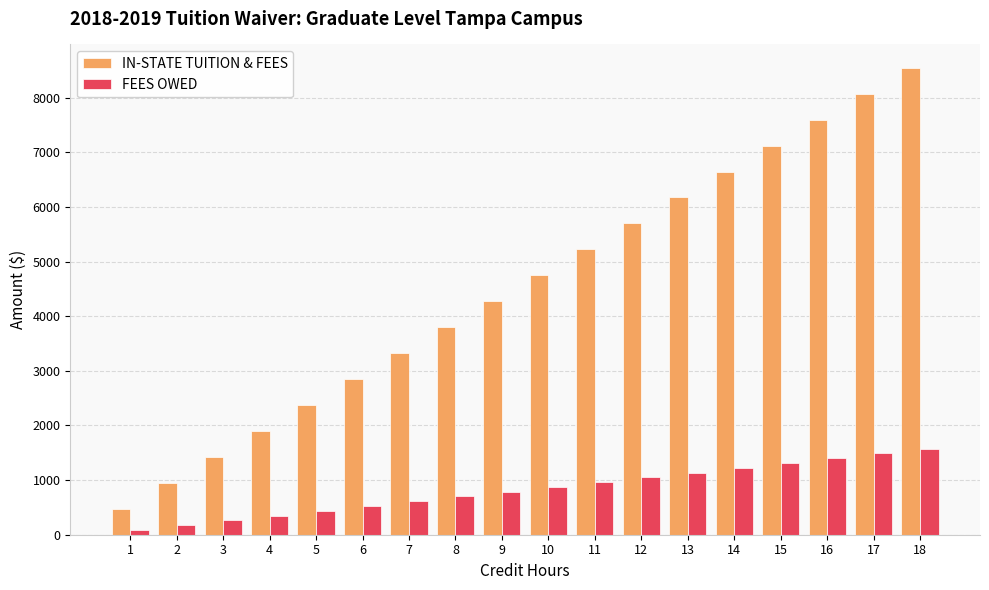

What is the average value of the IN-STATE TUITION & FEES series?

4510.1